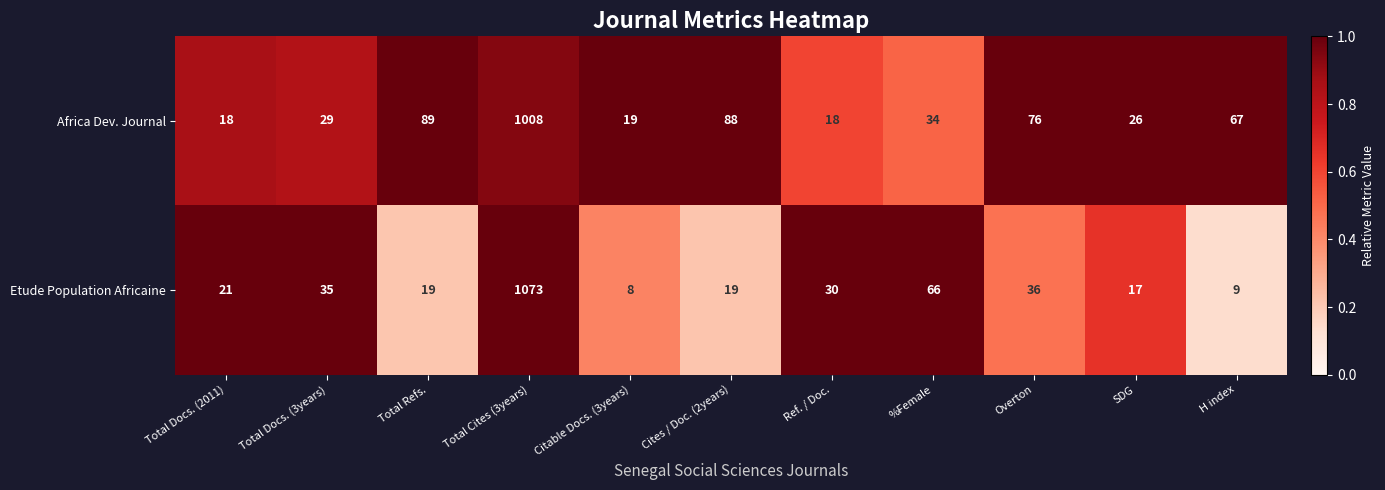

At which label is Etude Population Africaine closest to 540?

%Female